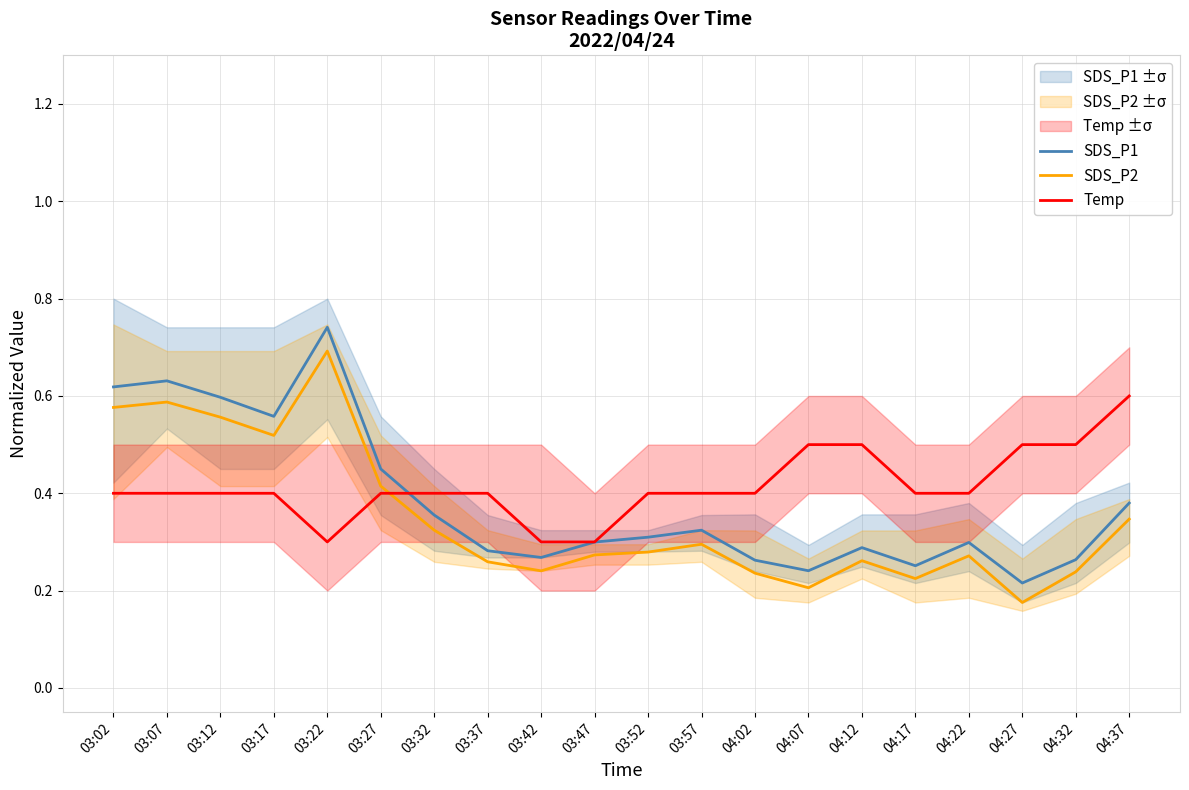

What are all the series names shown in the legend?

SDS_P1, SDS_P2, Temp